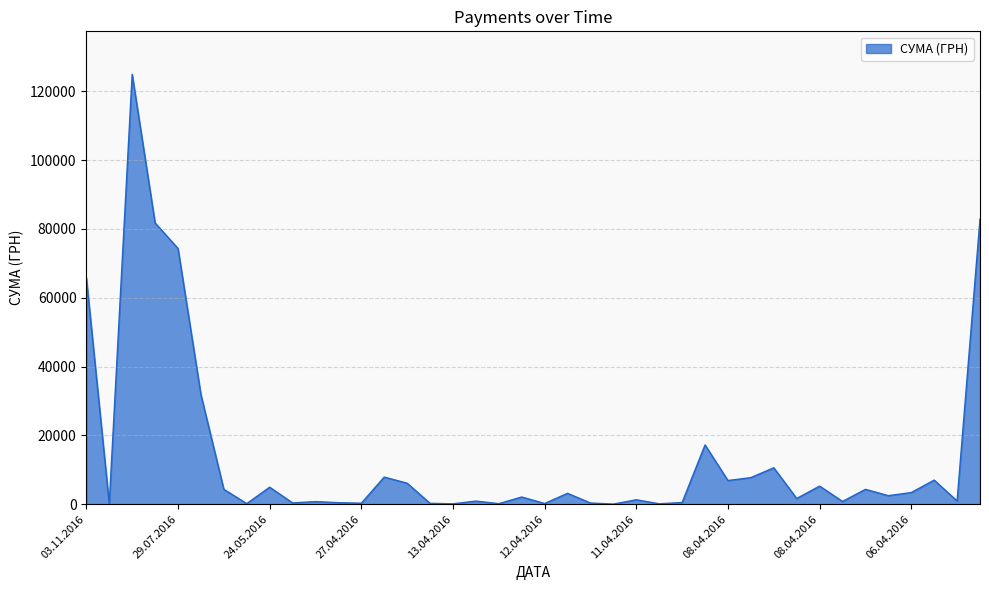

What is the greatest value displayed?

124904.8